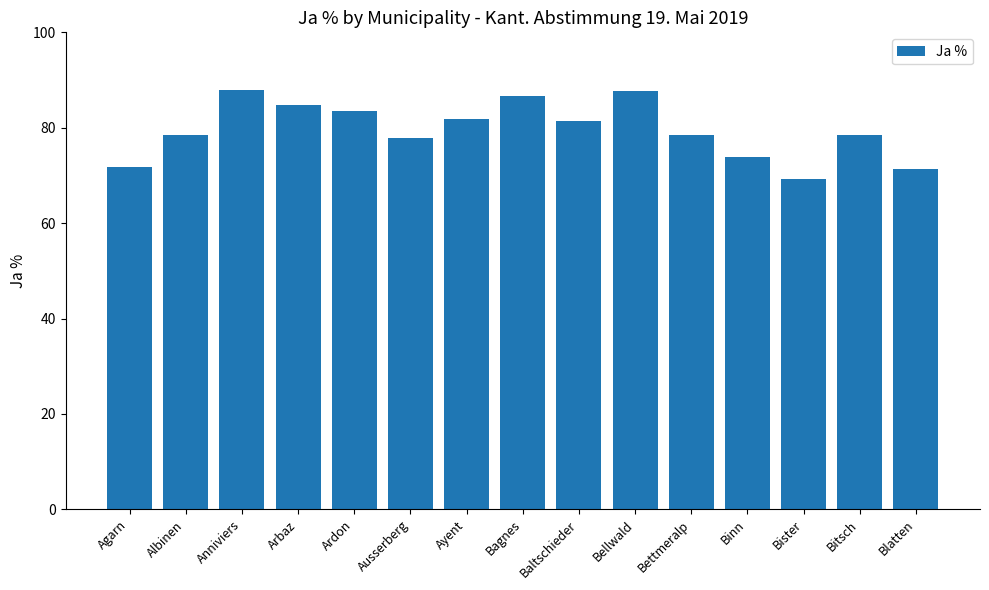

What is the minimum value shown in the chart?

69.2